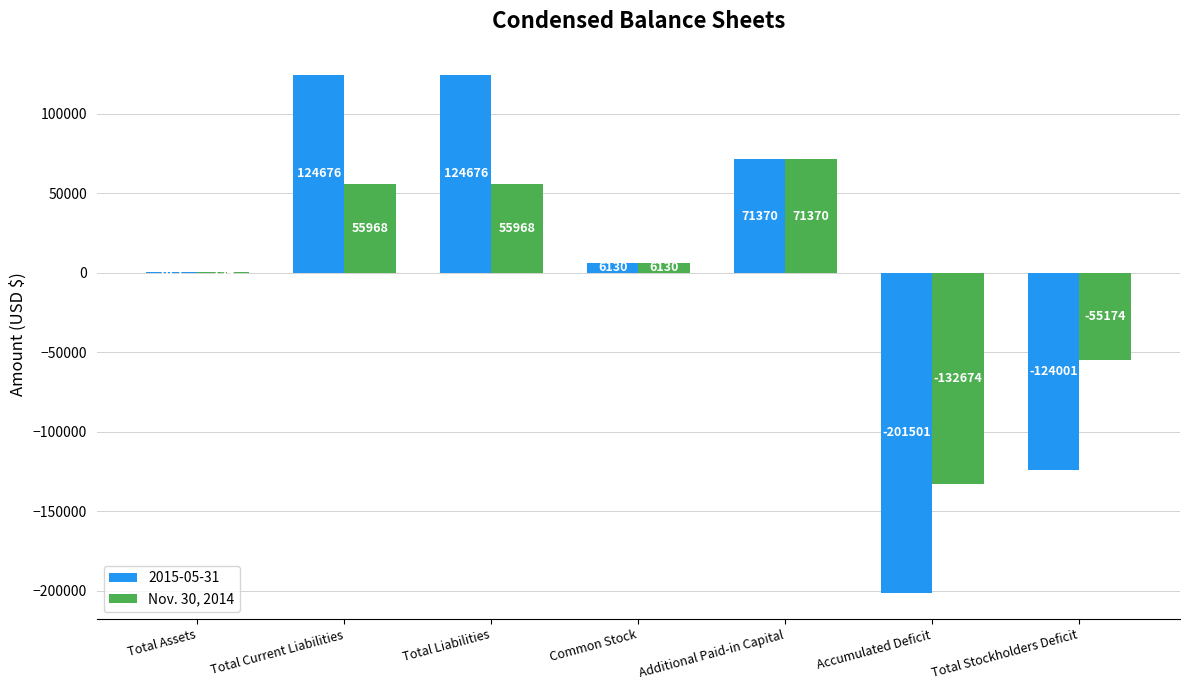

What is the approximate value of 2015-05-31 at Total Liabilities?

124676